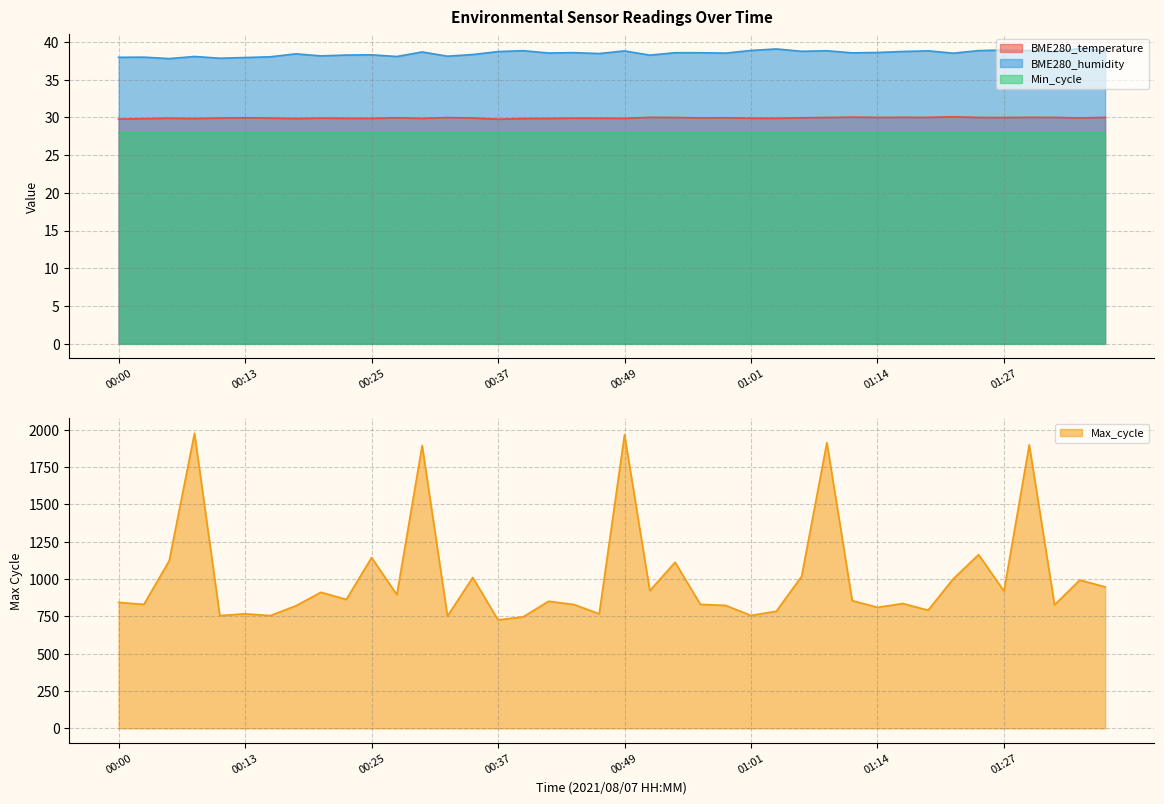

The value of BME280_temperature at 00:15 is 29.9. True or false?

True